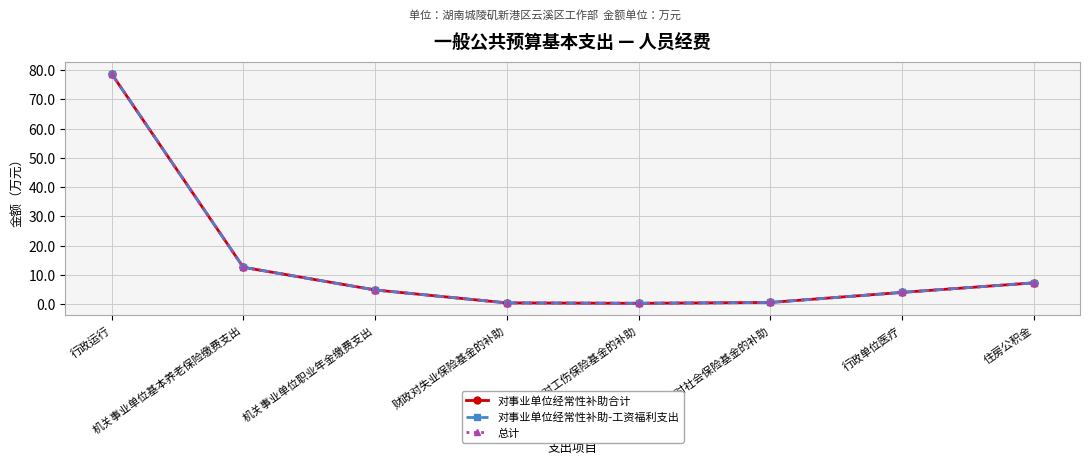

What is the label of the 5th point from the left?

财政对工伤保险基金的补助